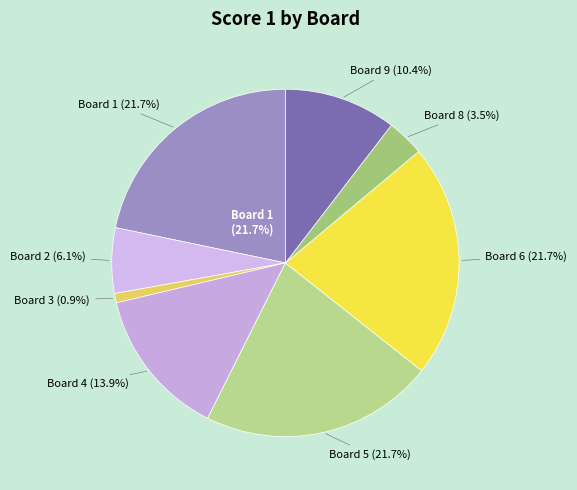

What percentage is the Board 9 slice, to the nearest percent?

10%